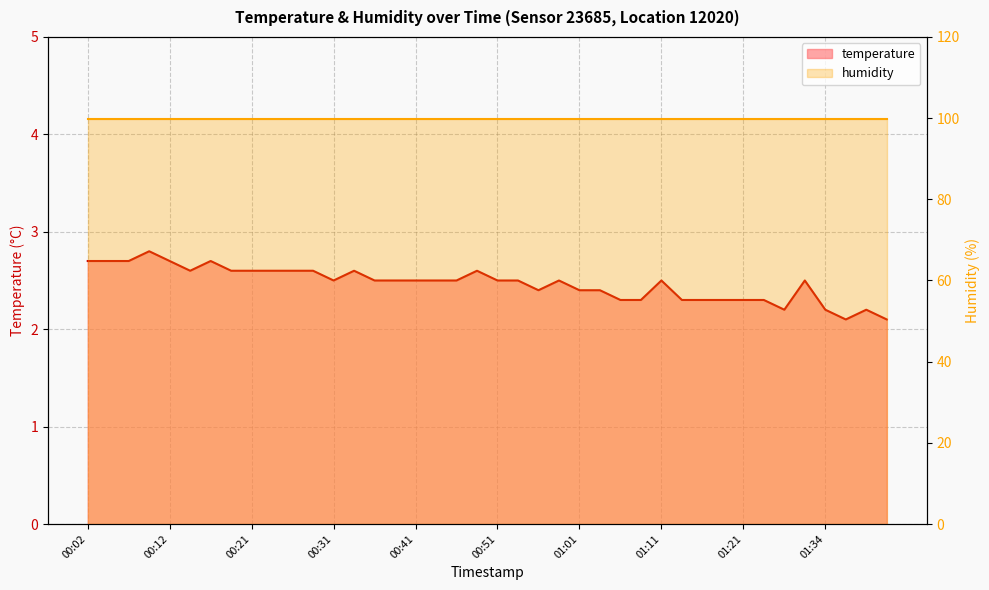

Reading left to right, what are all the values shown in this chart?

2.7	2.7	2.7	2.8	2.7	2.6	2.7	2.6	2.6	2.6	2.6	2.6	2.5	2.6	2.5	2.5	2.5	2.5	2.5	2.6	2.5	2.5	2.4	2.5	2.4	2.4	2.3	2.3	2.5	2.3	2.3	2.3	2.3	2.3	2.2	2.5	2.2	2.1	2.2	2.1